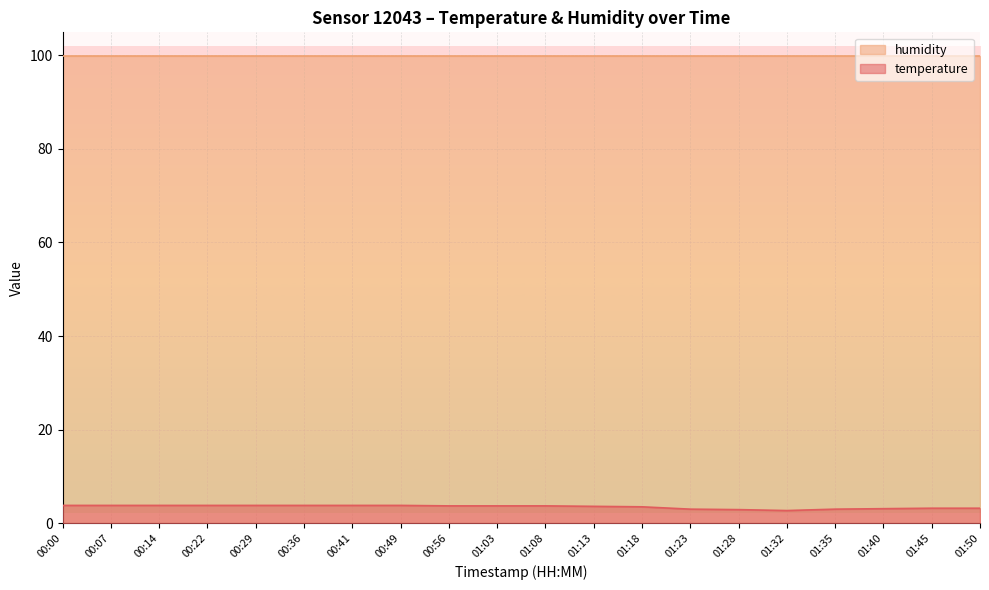

Where is the first local minimum?

01:32